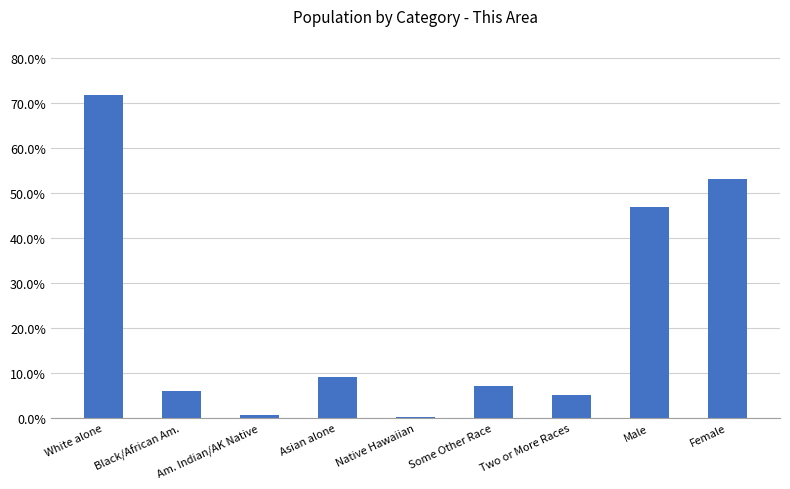

What is the difference between the maximum and minimum values?

0.7